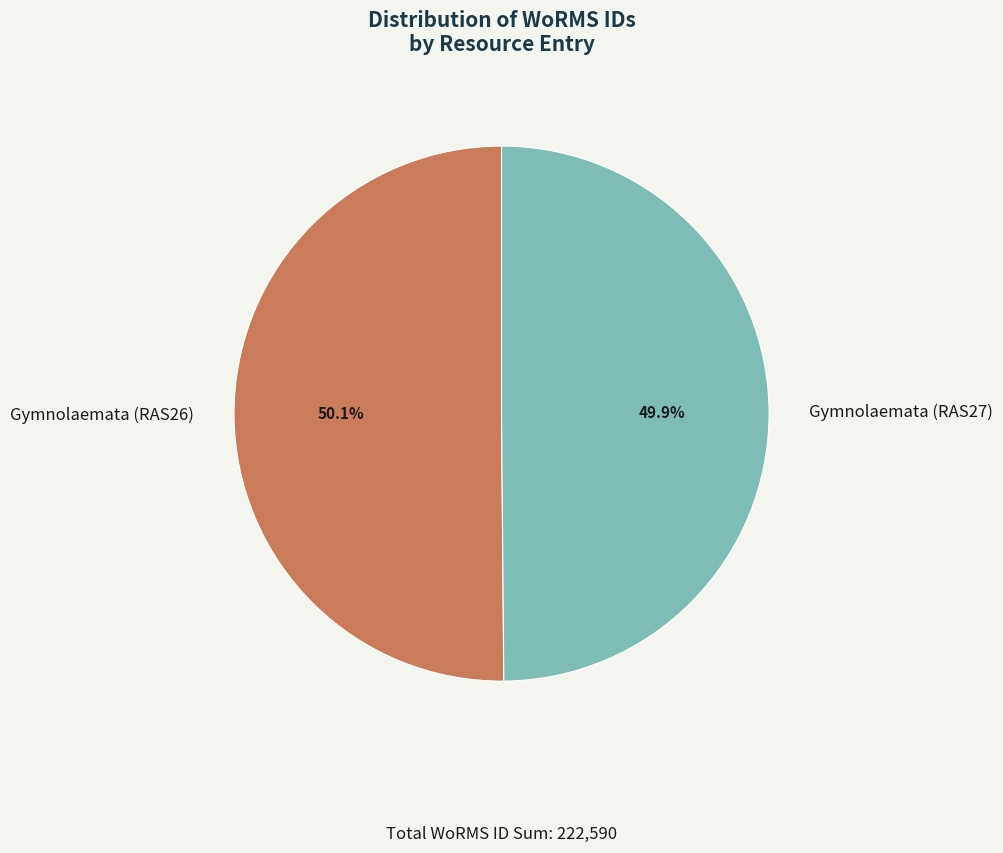

Combined, what portion of the pie is Gymnolaemata (RAS27) and Gymnolaemata (RAS26)?

100.0%